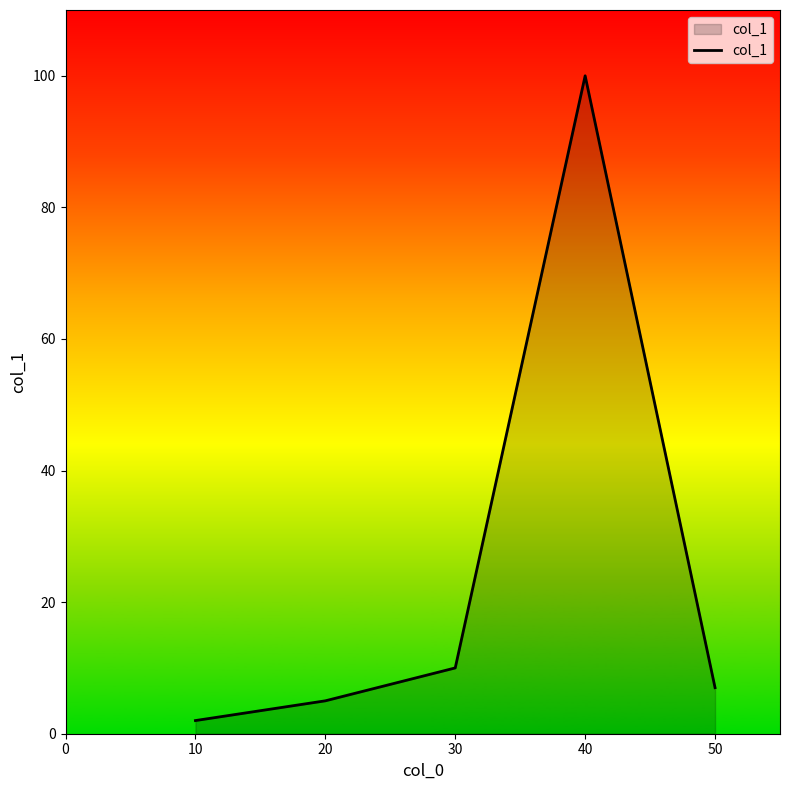

Which label corresponds to the largest value in the chart?

40